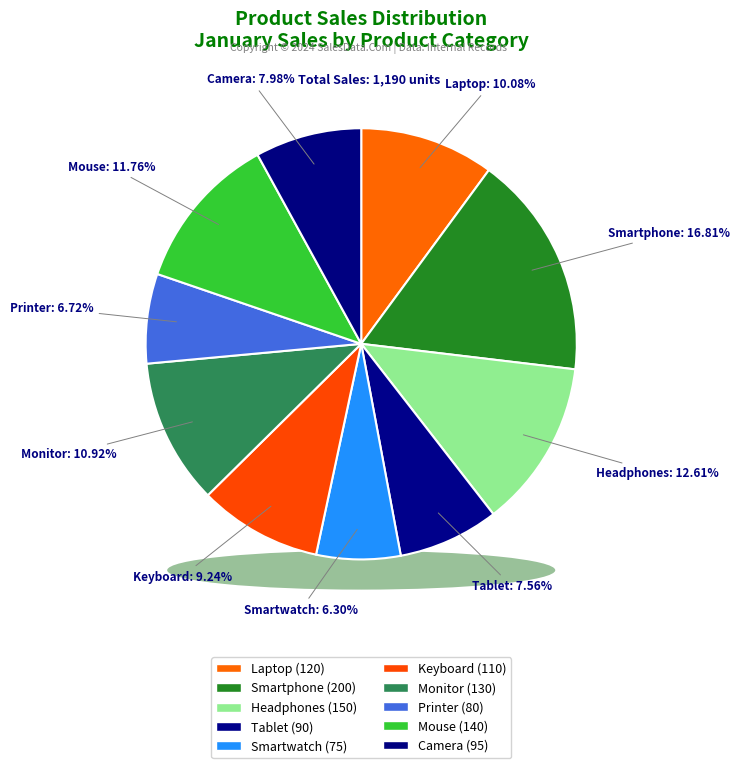

To the nearest percent, what is the difference between the largest and smallest slice percentages?

11%